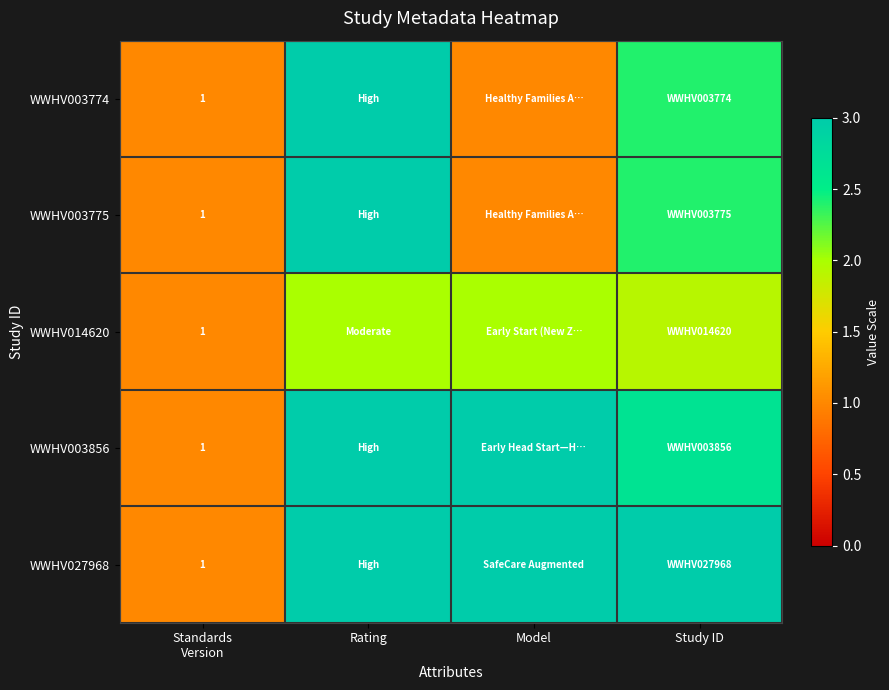

Count the number of data series in this chart.

5